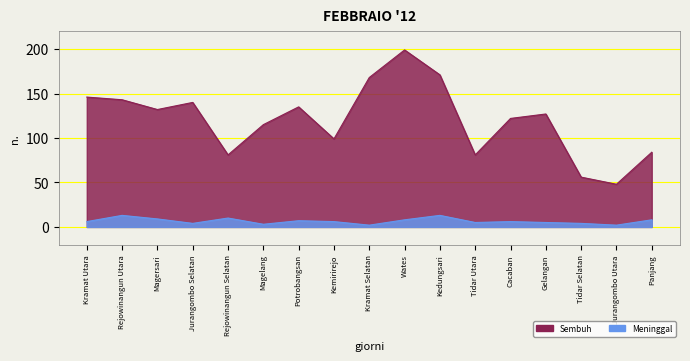

True or false: Meninggal has a value of 13 at Kedungsari.

True